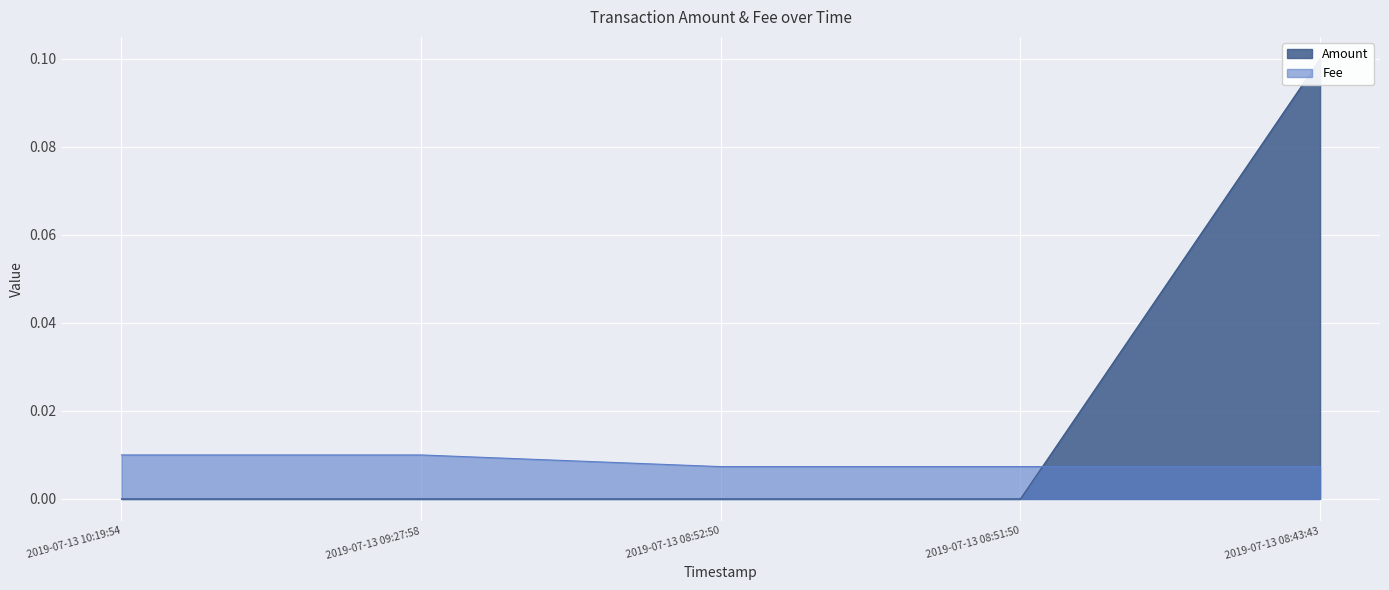

Which series has the largest range (max minus min)?

Amount